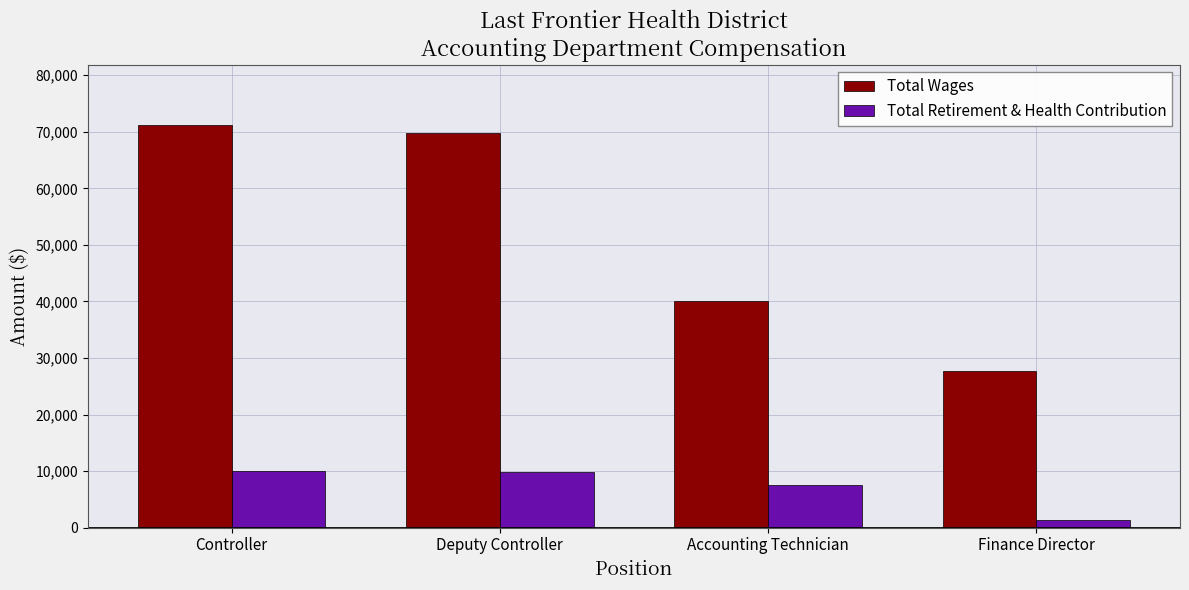

What is the difference between the highest and lowest values at Accounting Technician?

32414